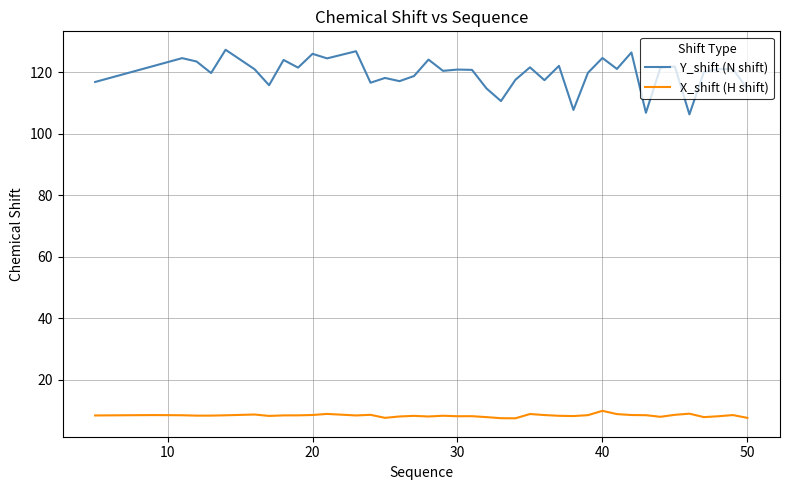

What is the difference between the maximum and second lowest values in the Y_shift (N shift) series?

20.5